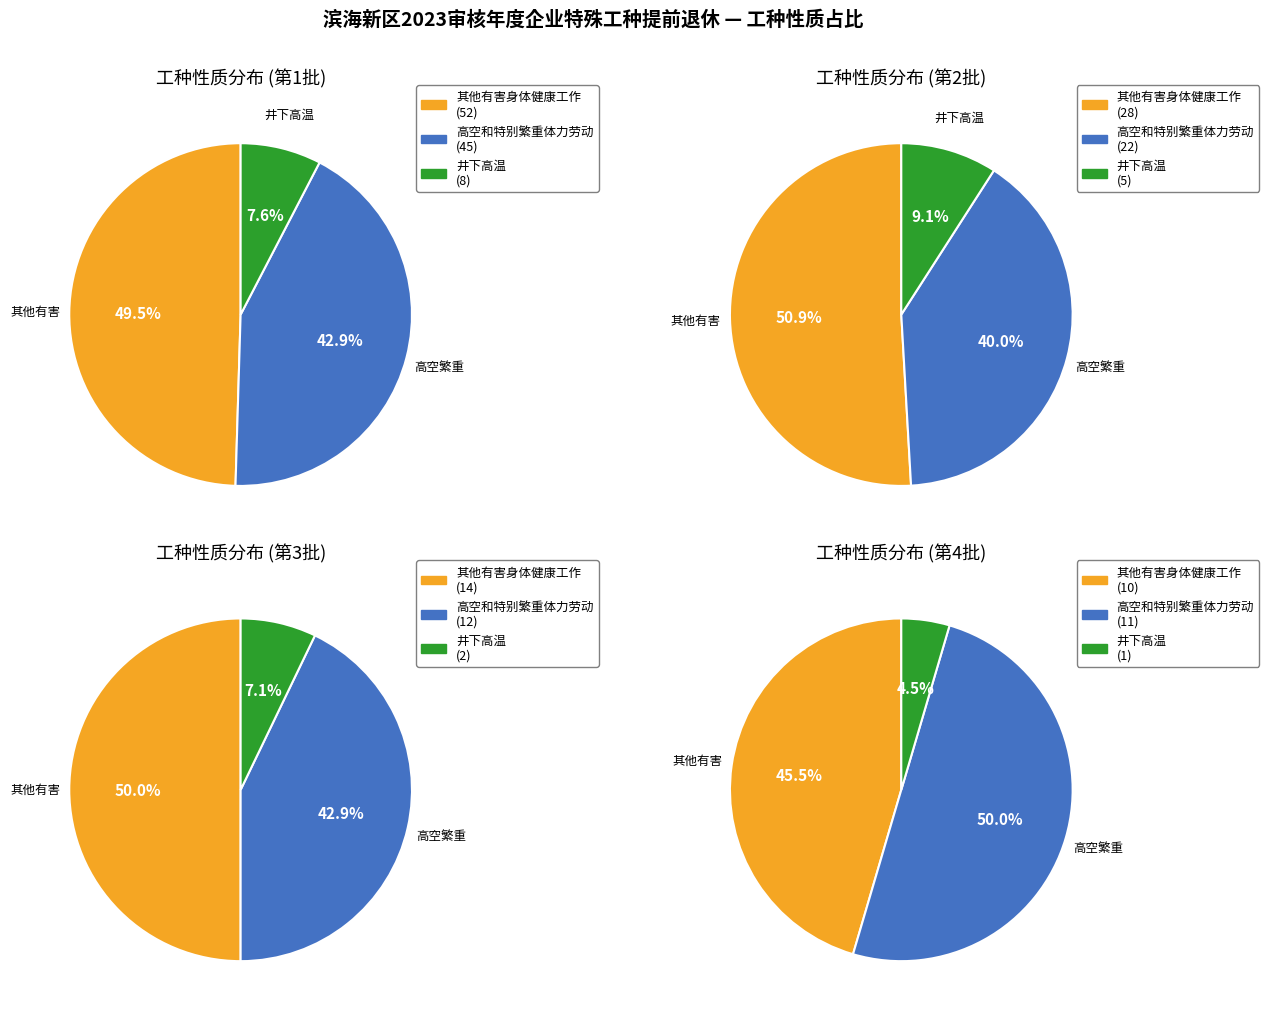

Which category has the smallest portion of the pie?

井下高温